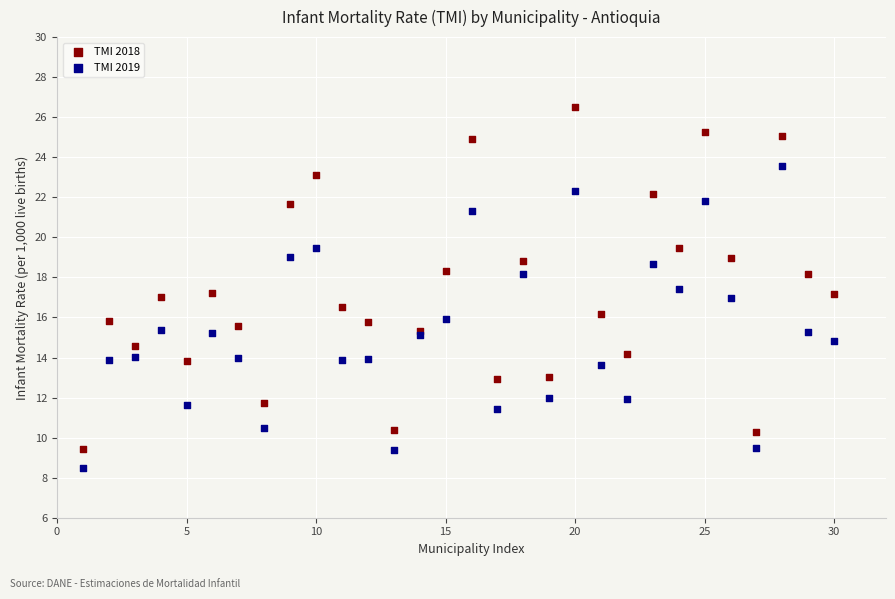

Which series contains the lowest Y value?

TMI 2019